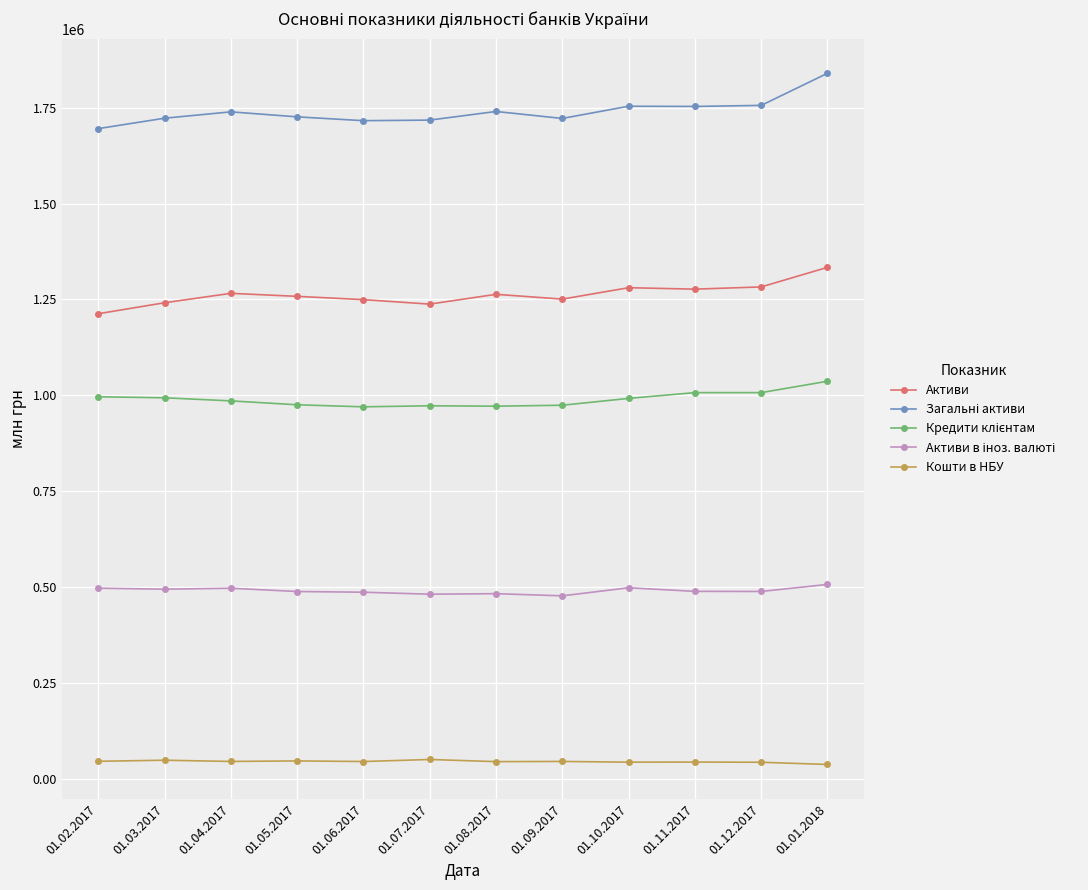

The value of Активи at 01.08.2017 is 378515.9. True or false?

False